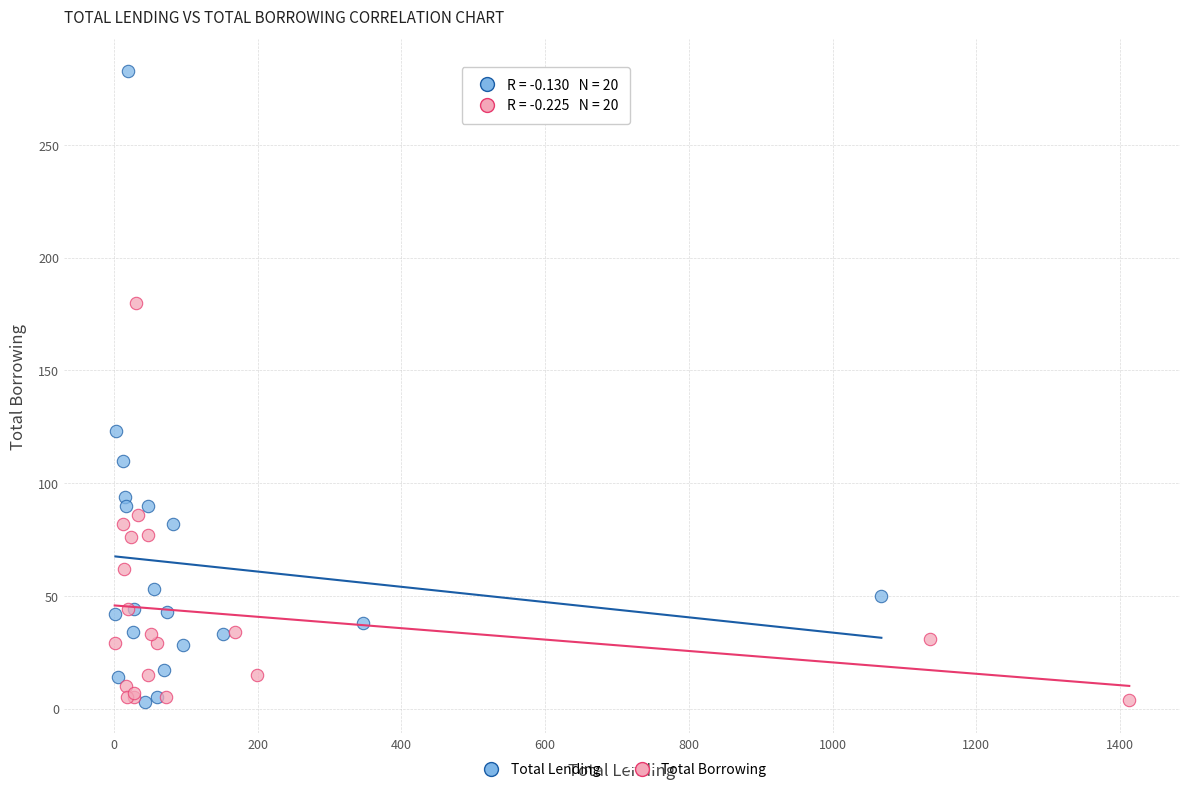

What are all the series names shown in the legend?

Total Lending, Total Borrowing